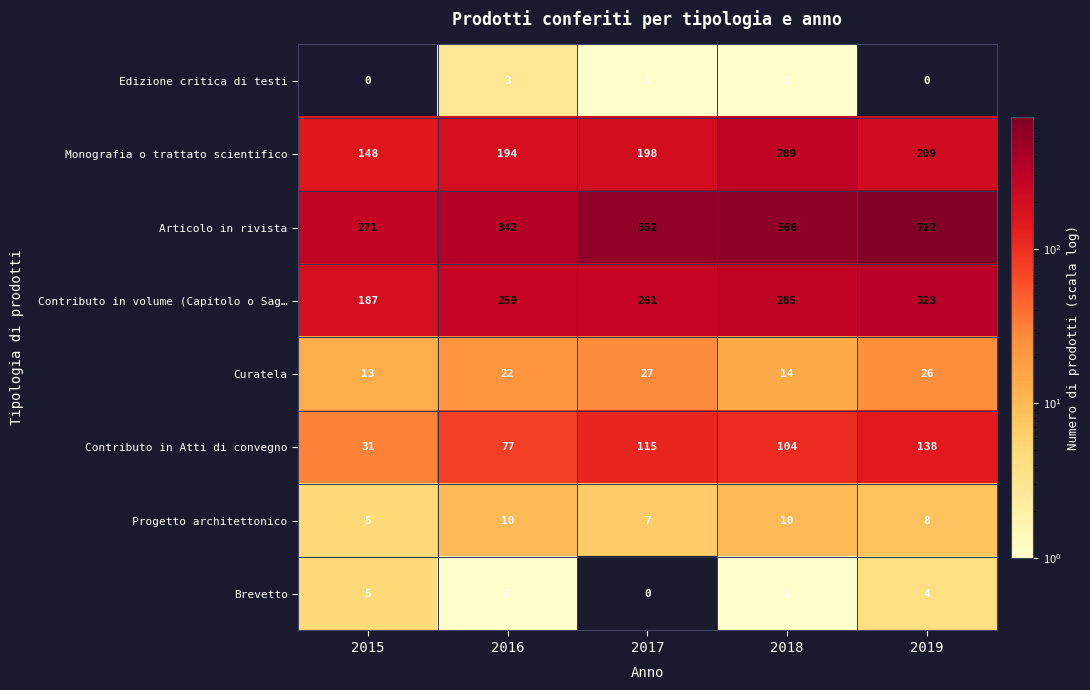

What is the maximum value shown in the chart?

712